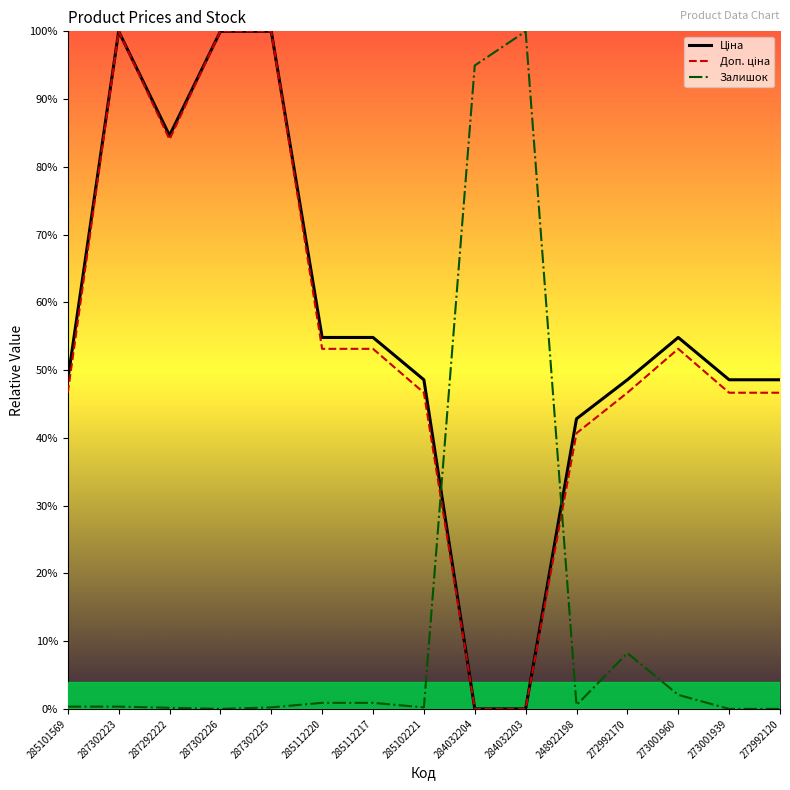

Reading right to left, what are all the values shown in this chart?

Ціна: 0.5	0.5	0.5	0.5	0.4	0.0	0.0	0.5	0.5	0.5	1.0	1.0	0.8	1.0	0.5
Доп. ціна: 0.5	0.5	0.5	0.5	0.4	0.0	0.0	0.5	0.5	0.5	1.0	1.0	0.8	1.0	0.5
Залишок: 0.0	0.0	0.0	0.1	0.0	1.0	0.9	0.0	0.0	0.0	0.0	0.0	0.0	0.0	0.0